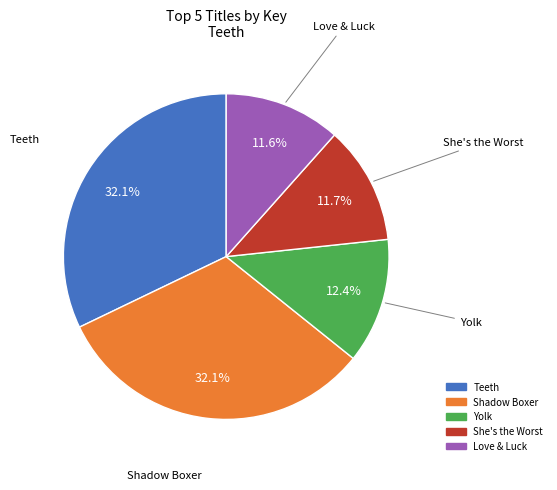

Does any single category account for the majority?

No